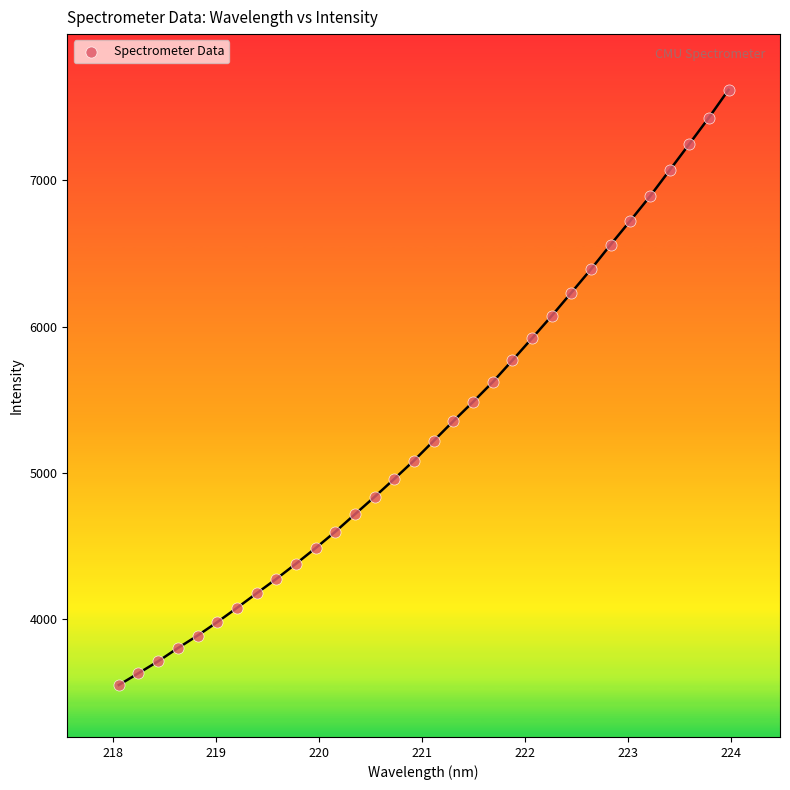

What is the range of Y values (max minus min)?

4067.5